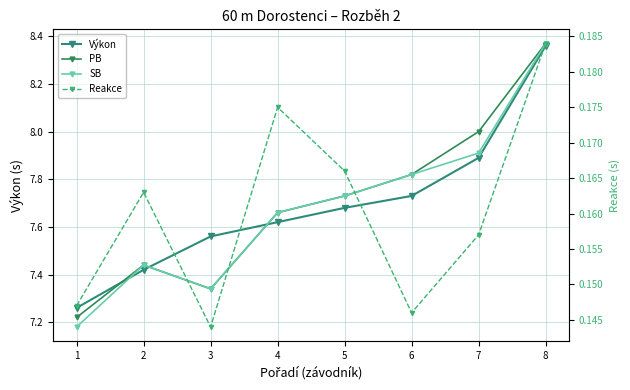

Count the number of data series in this chart.

4